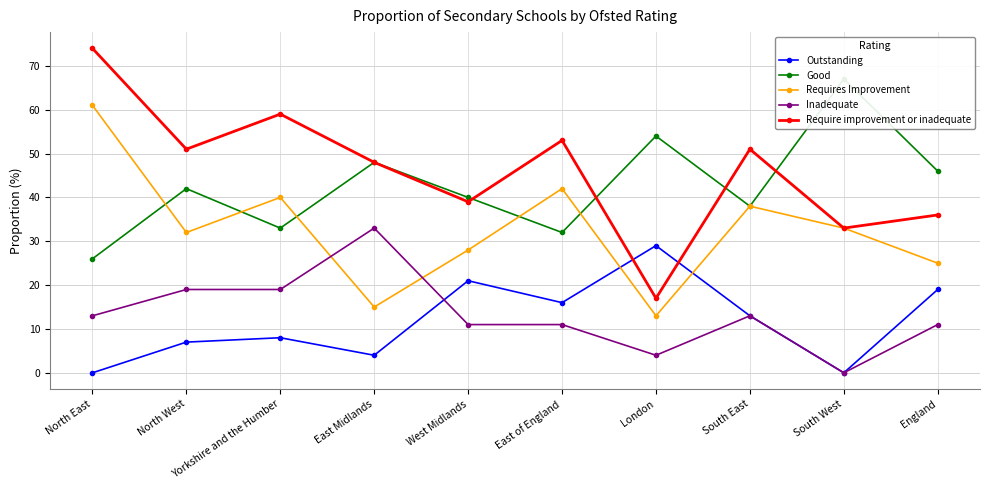

The Requires Improvement series shows 25 at England. True or false?

True